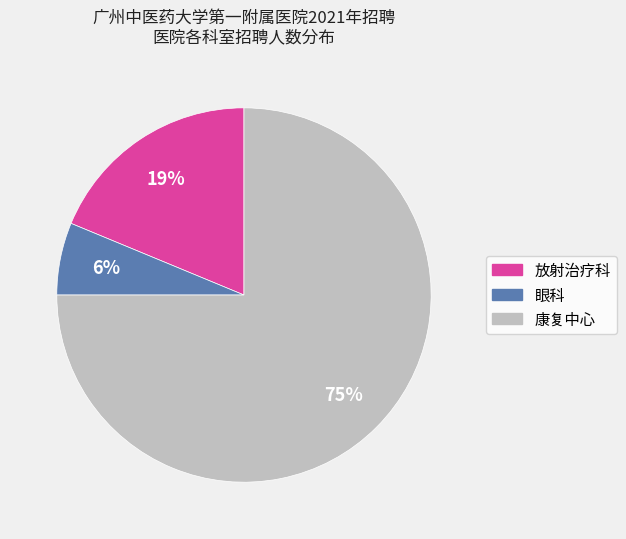

How many slices are in this pie chart?

3